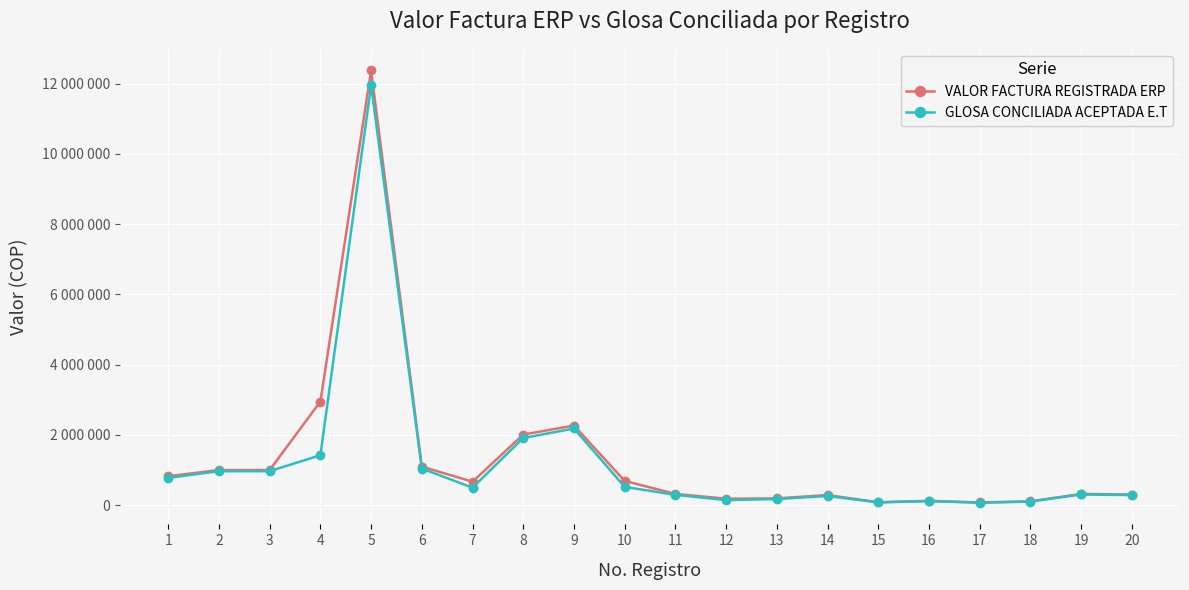

What are all the series names shown in the legend?

VALOR FACTURA REGISTRADA ERP, GLOSA CONCILIADA ACEPTADA E.T